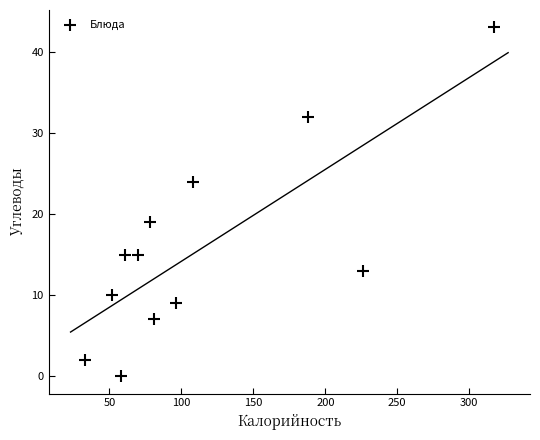

What is the average X value?

114